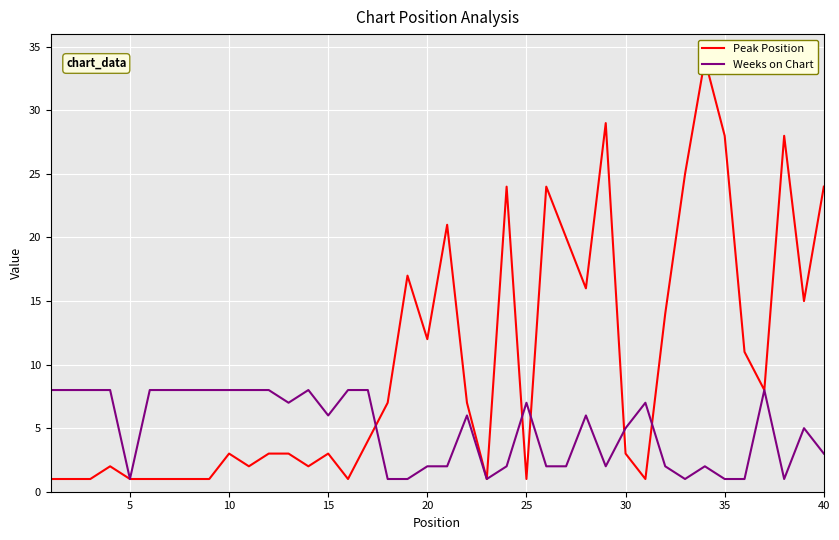

How many data points does each series have?

40